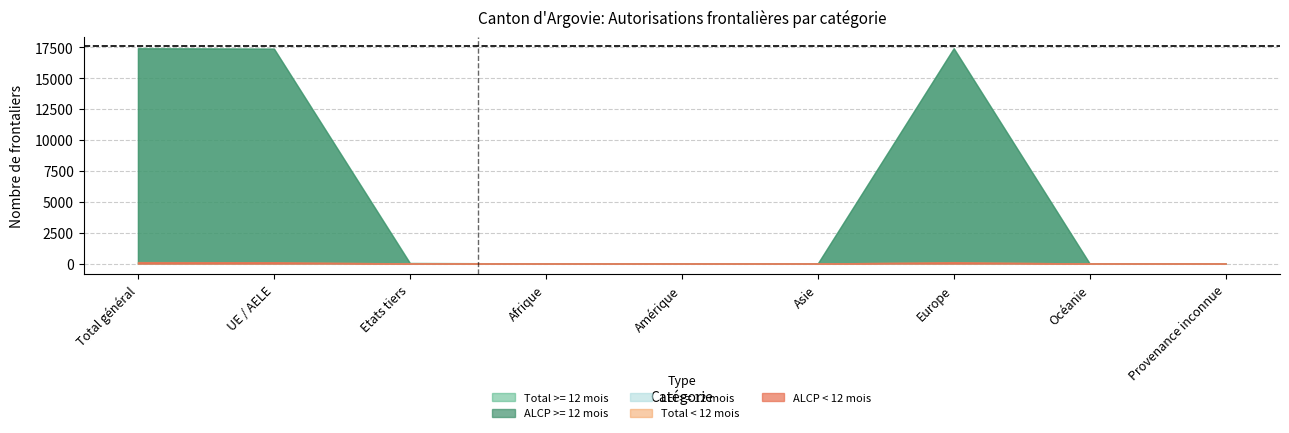

What is the difference between the maximum and minimum values in the Total frontaliers series?

17577